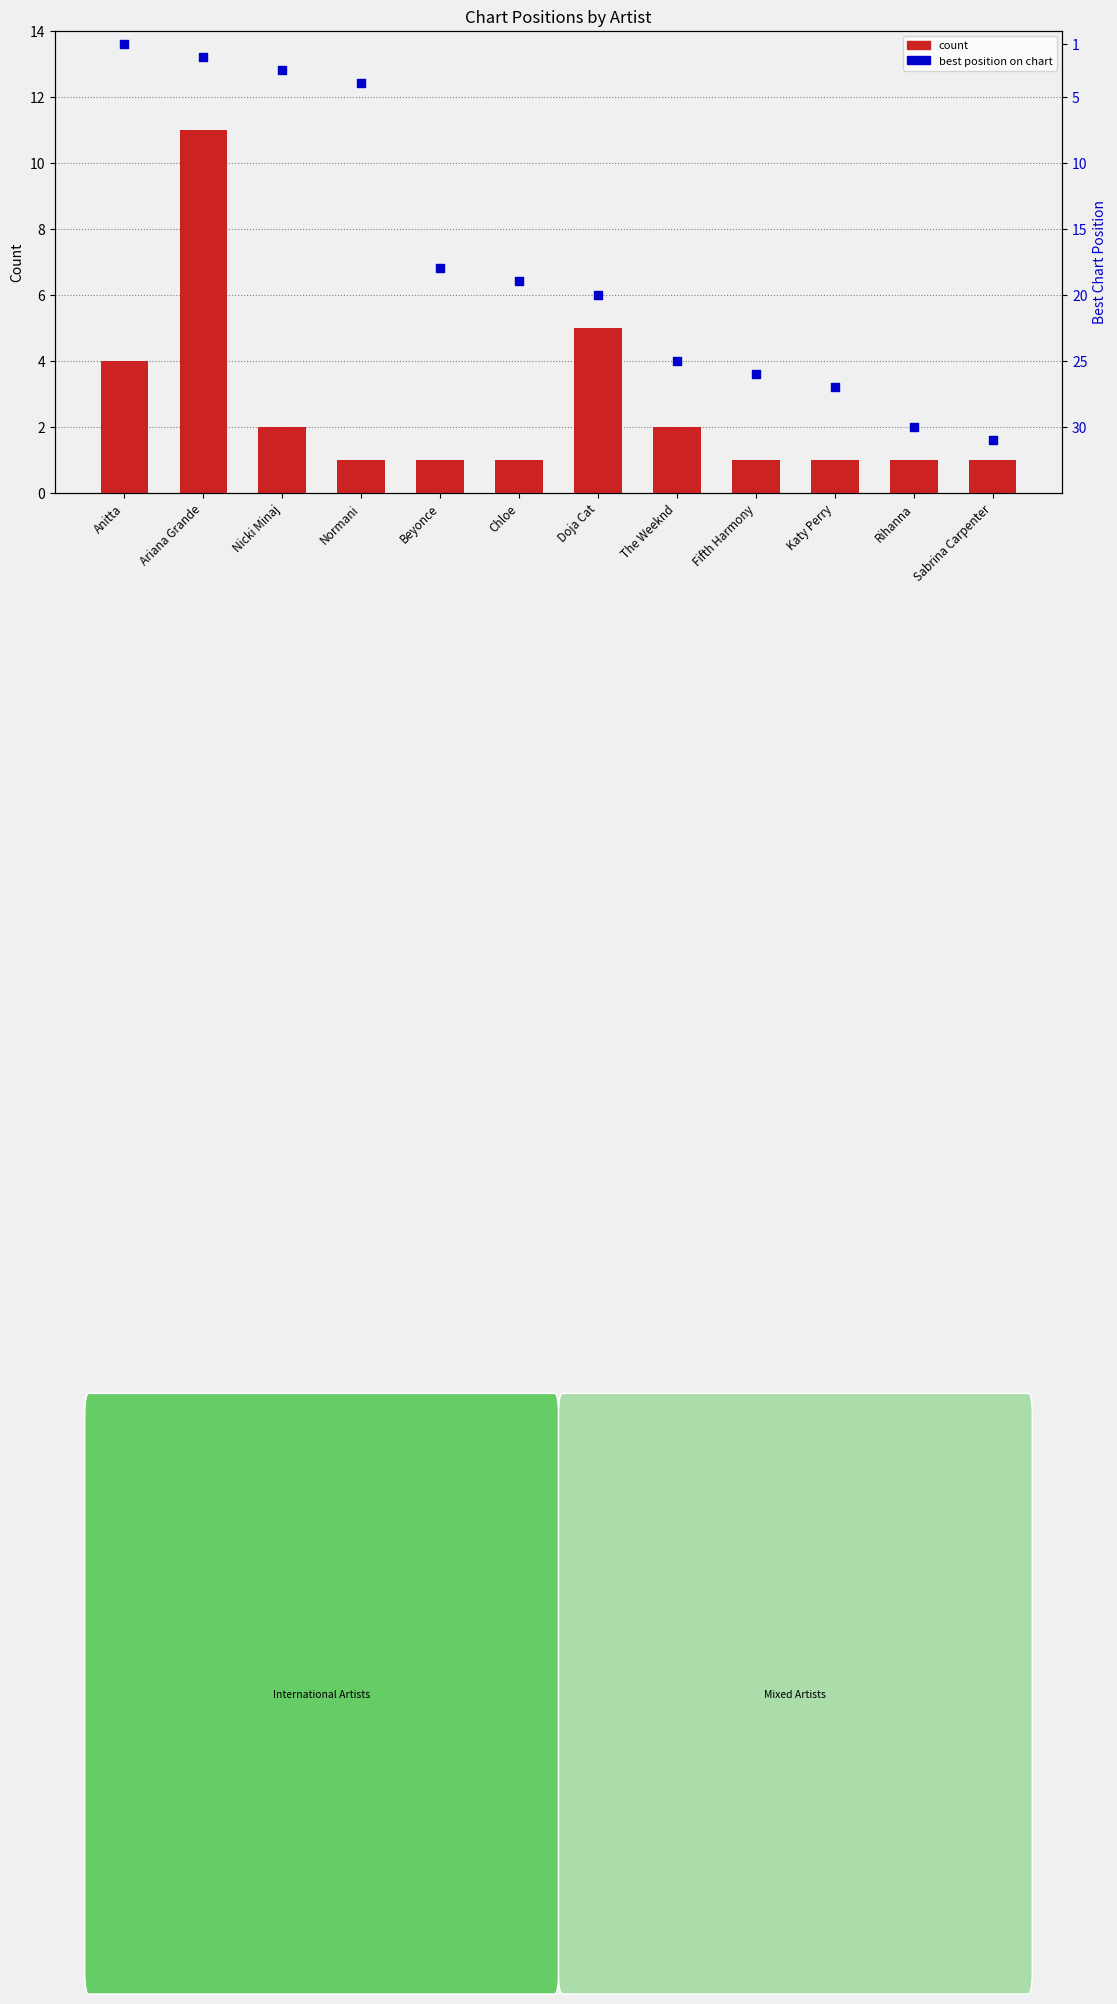

At how many categories does at least one series exceed 22?

5